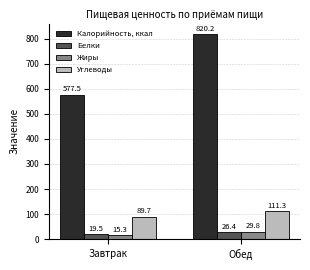

What is the label of the 2nd bar from the left?

Обед